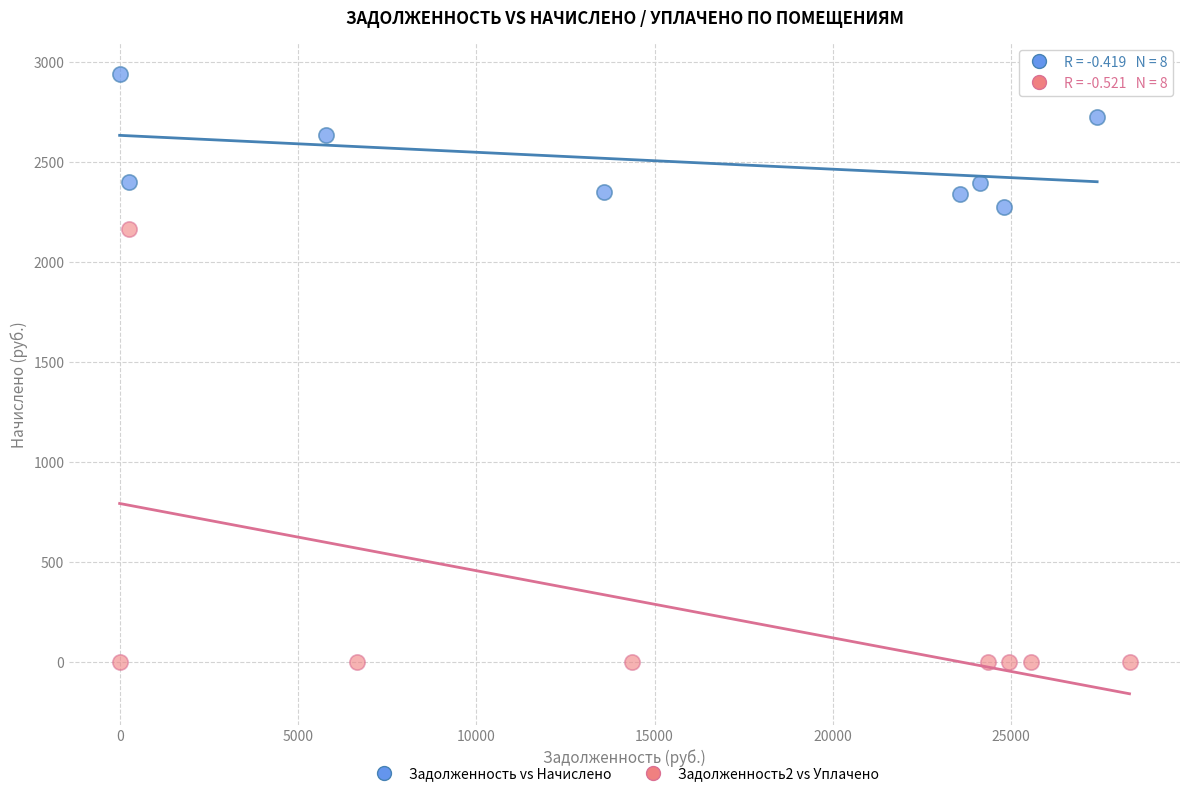

What are all the series names shown in the legend?

Задолженность vs Начислено, Задолженность2 vs Уплачено